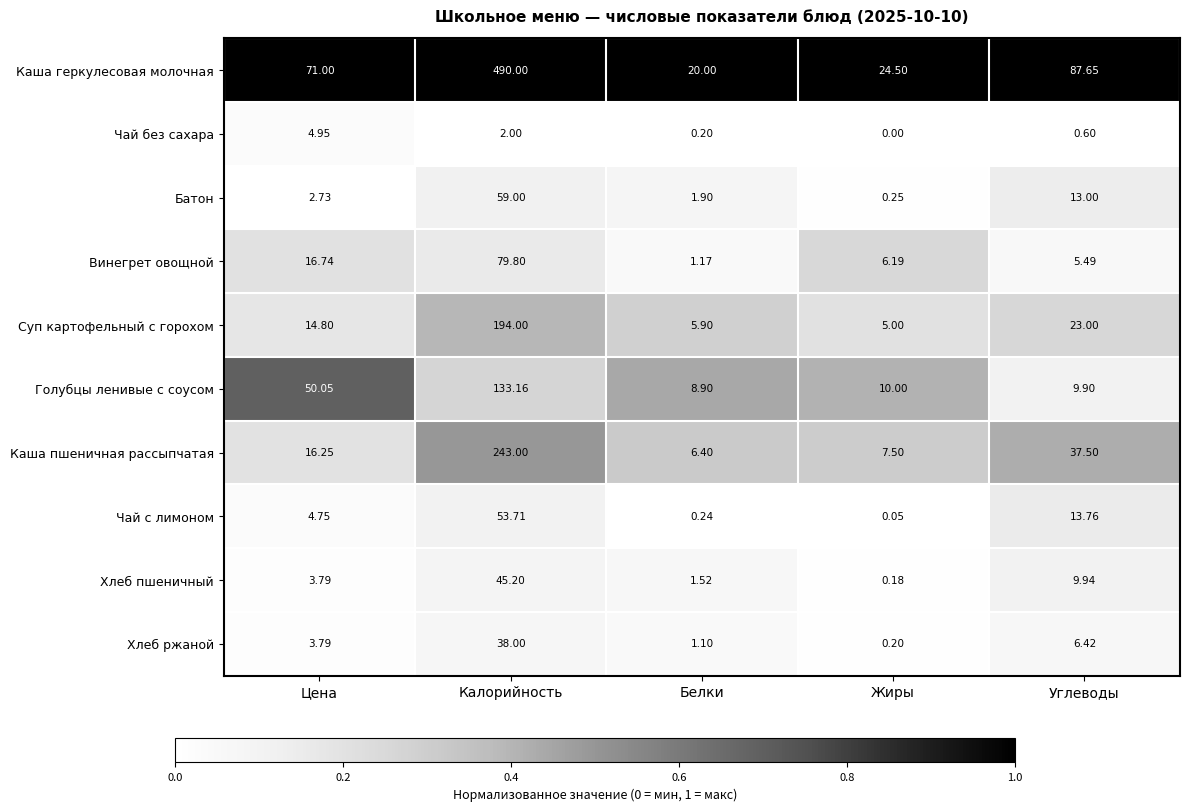

At which category does the chart reach its peak across all series?

Калорийность